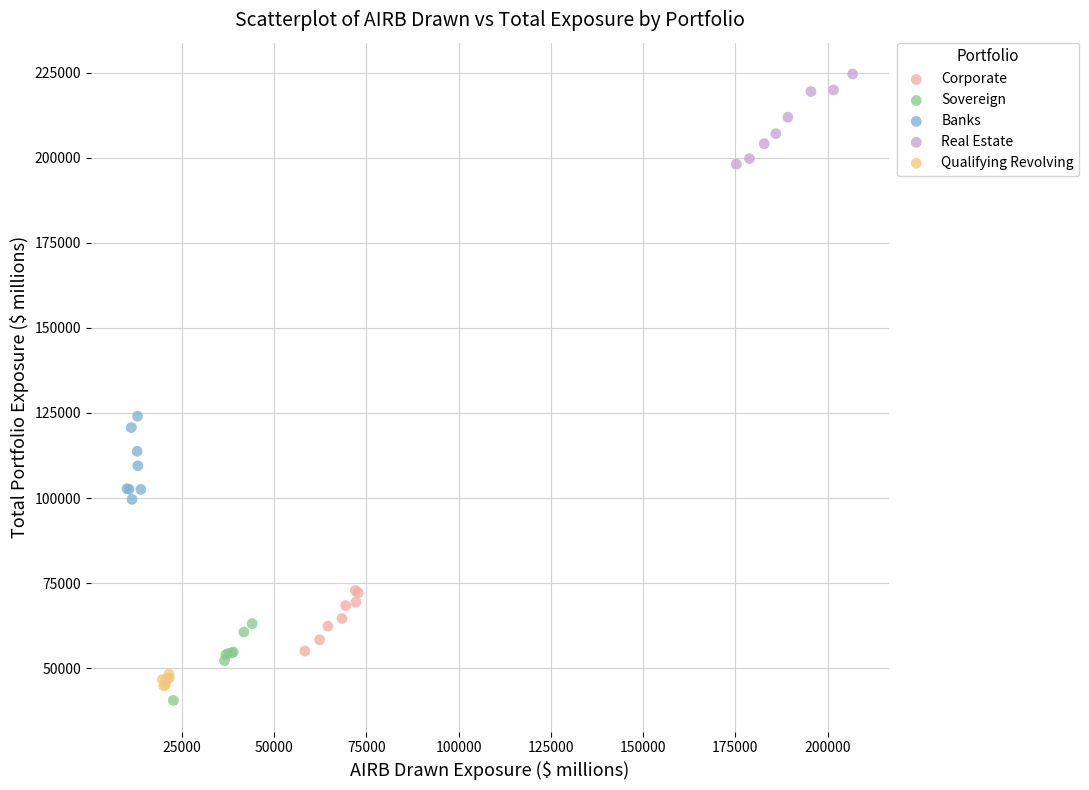

Which series contains the lowest Y value?

Sovereign